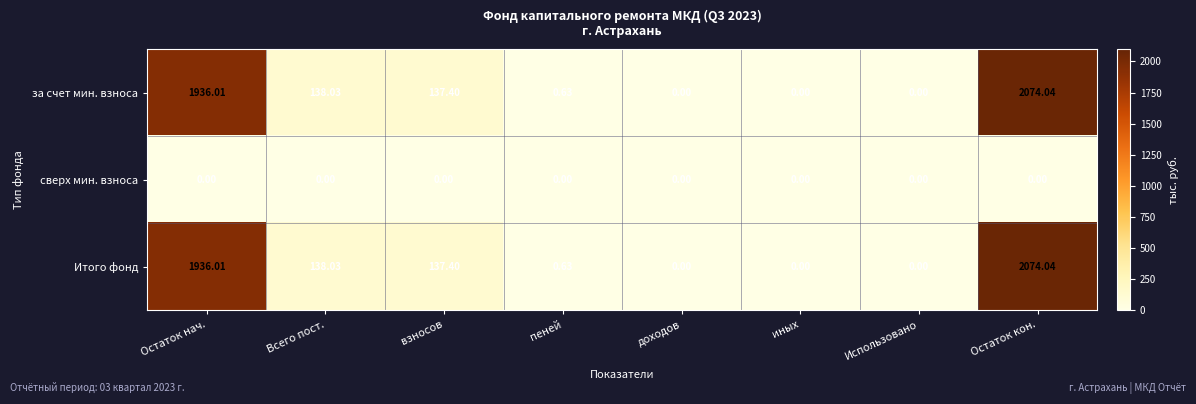

Which category has the highest value in the Итого фонд series?

Остаток кон.